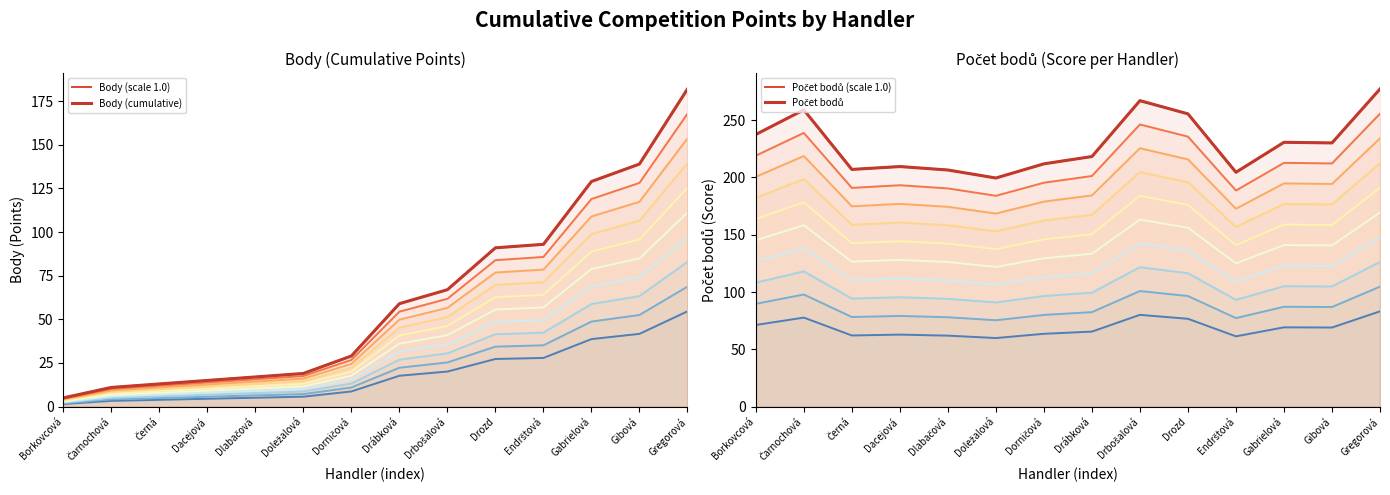

Where is Body (cumulative) nearest to the value 93?

Endrštová